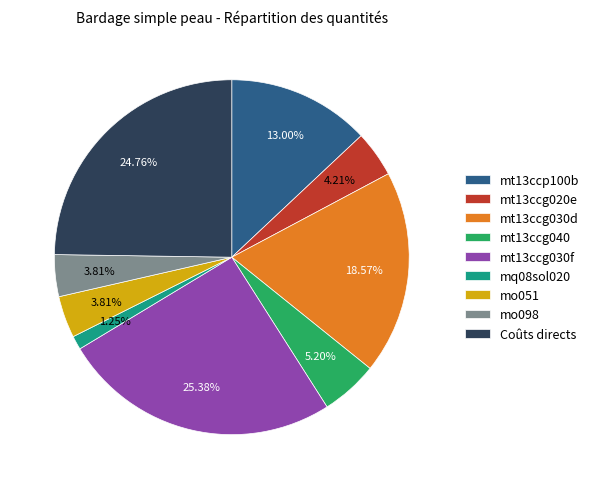

The mt13ccg020e slice represents 4% of the pie. True or false?

True